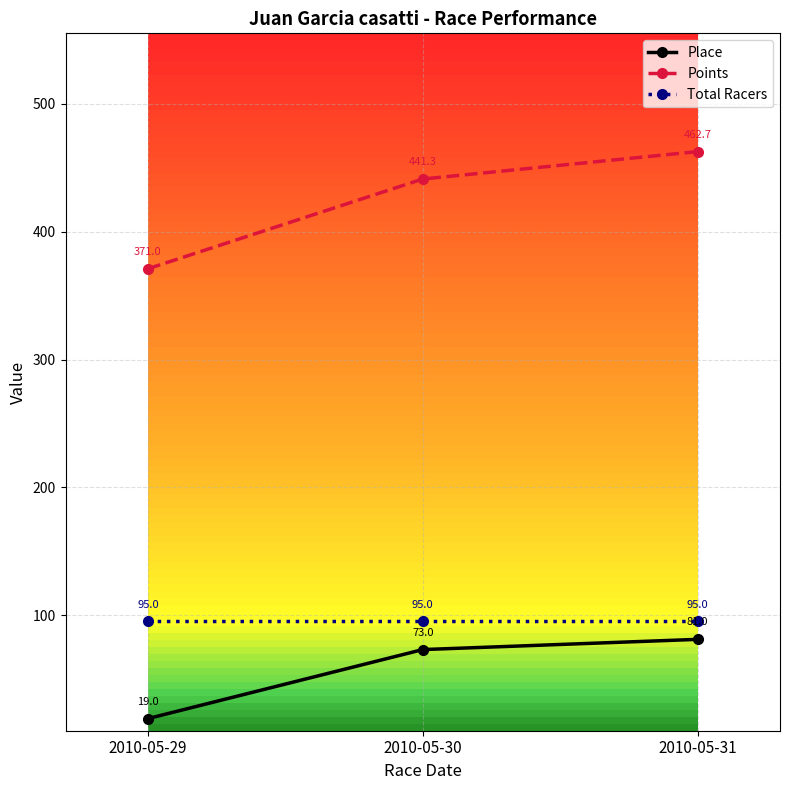

Reading right to left, what are all the values shown in this chart?

Place: 81.0	73.0	19.0
Points: 462.7	441.3	371.0
Total Racers: 95.0	95.0	95.0